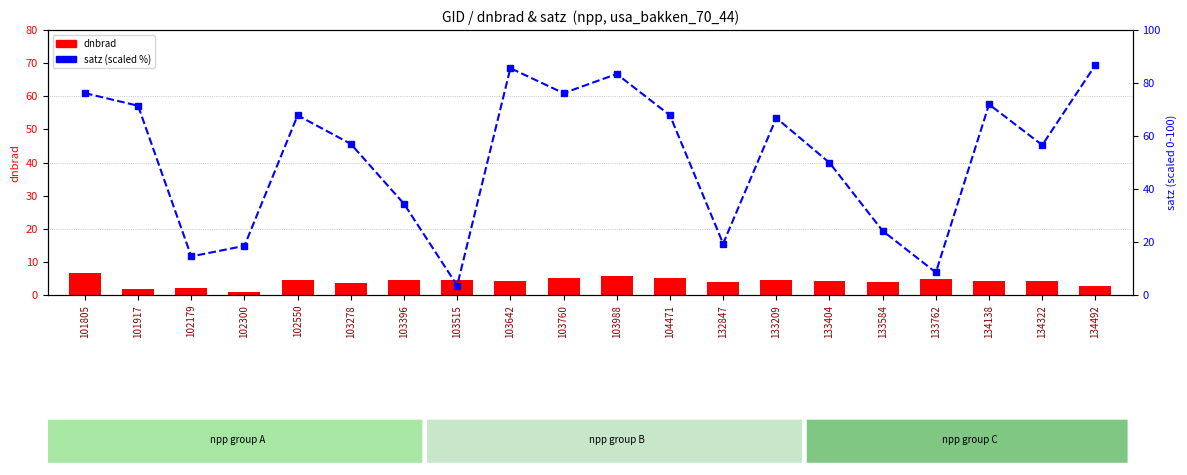

At how many categories does at least one series exceed 5?

19